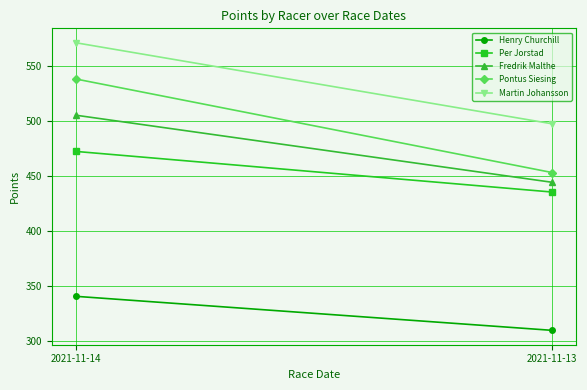

How many categories are shown in the chart?

2